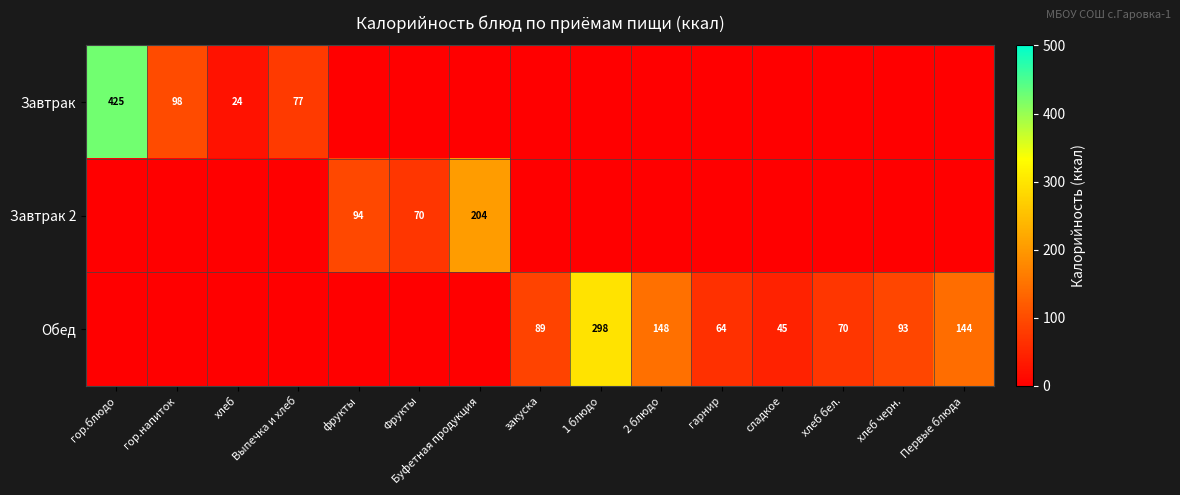

The Завтрак 2 series shows 337 at Буфетная продукция. True or false?

False